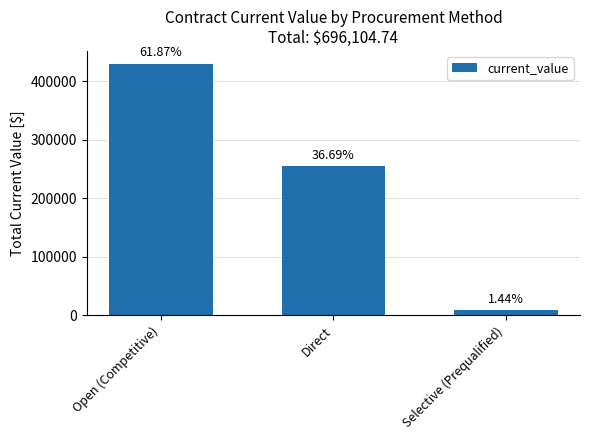

How many bars are there in total?

3